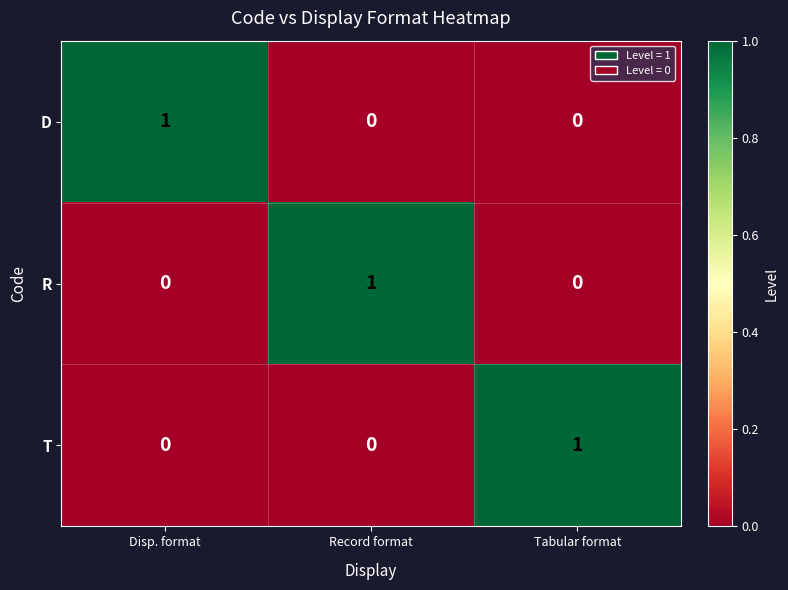

At how many categories does at least one series exceed 0?

3